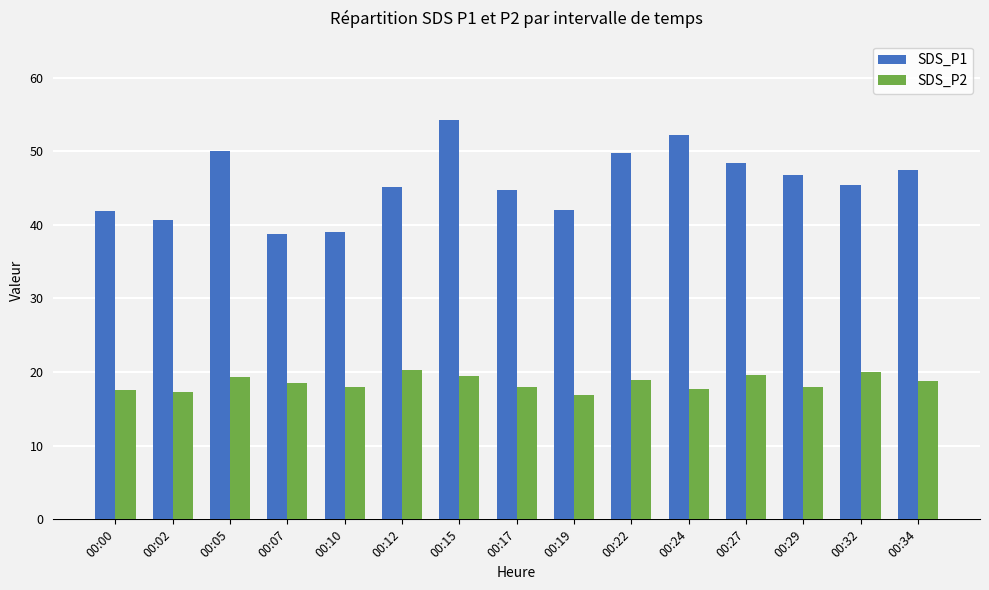

What is the value of the SDS_P2 bar at the 3rd from the left?

19.3